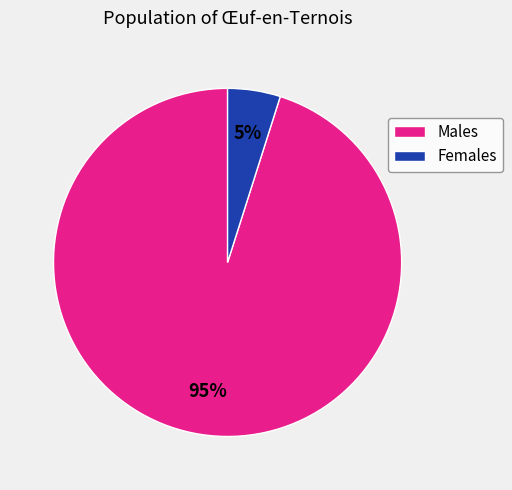

Which slice is the smallest?

Females